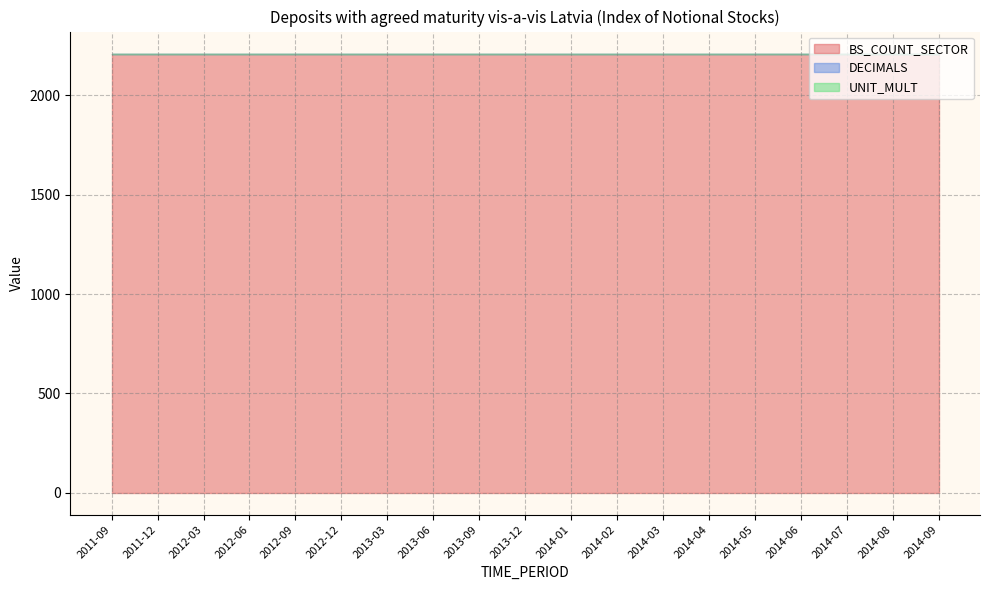

What is the total value across all series at 2014-09?

2211